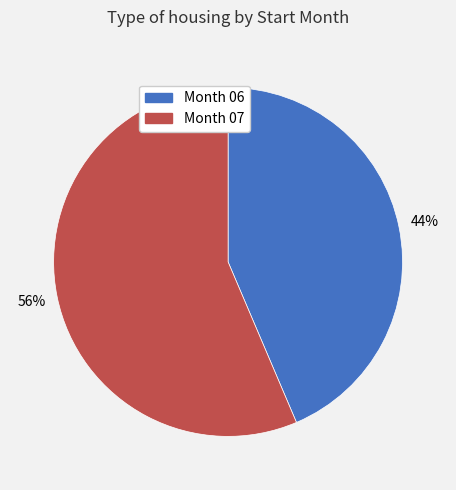

Is there any slice that represents more than half of the pie?

Yes